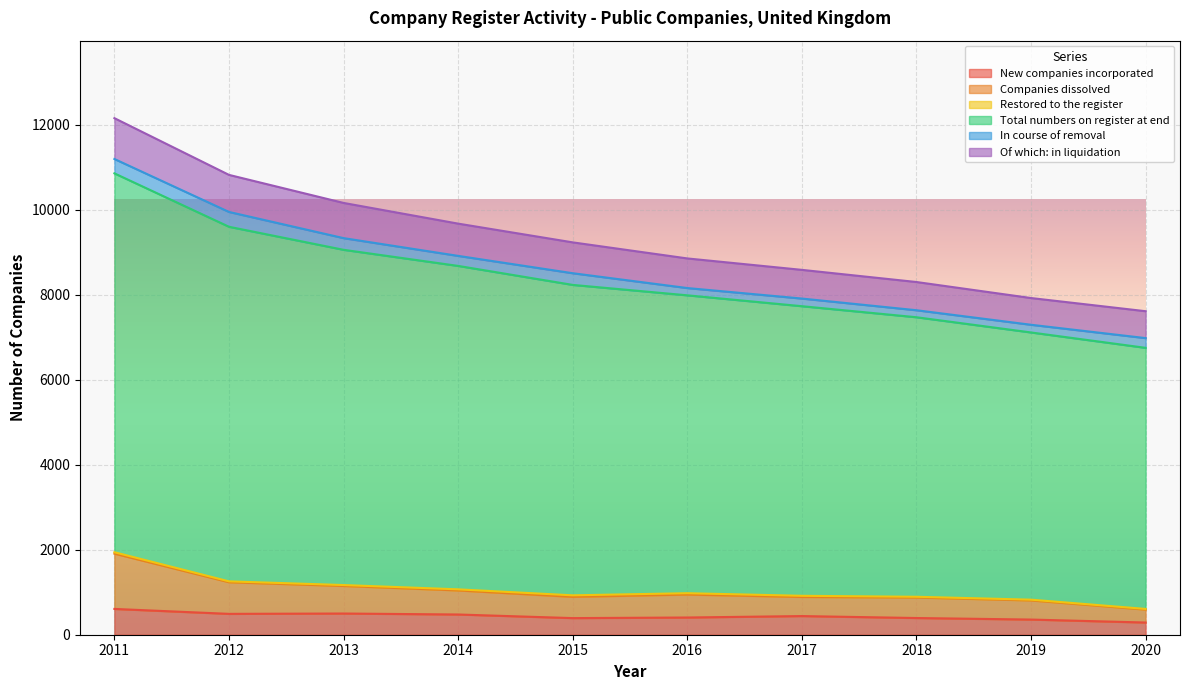

True or false: Of which: in liquidation has more than 2 interior local peaks.

False